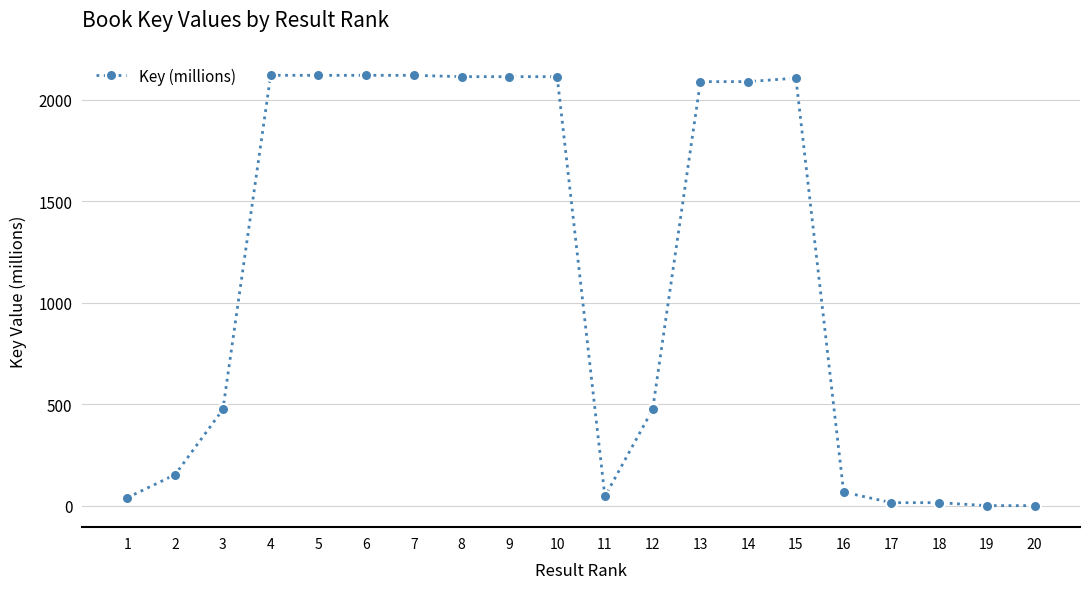

What is the minimum value shown in the chart?

1.1